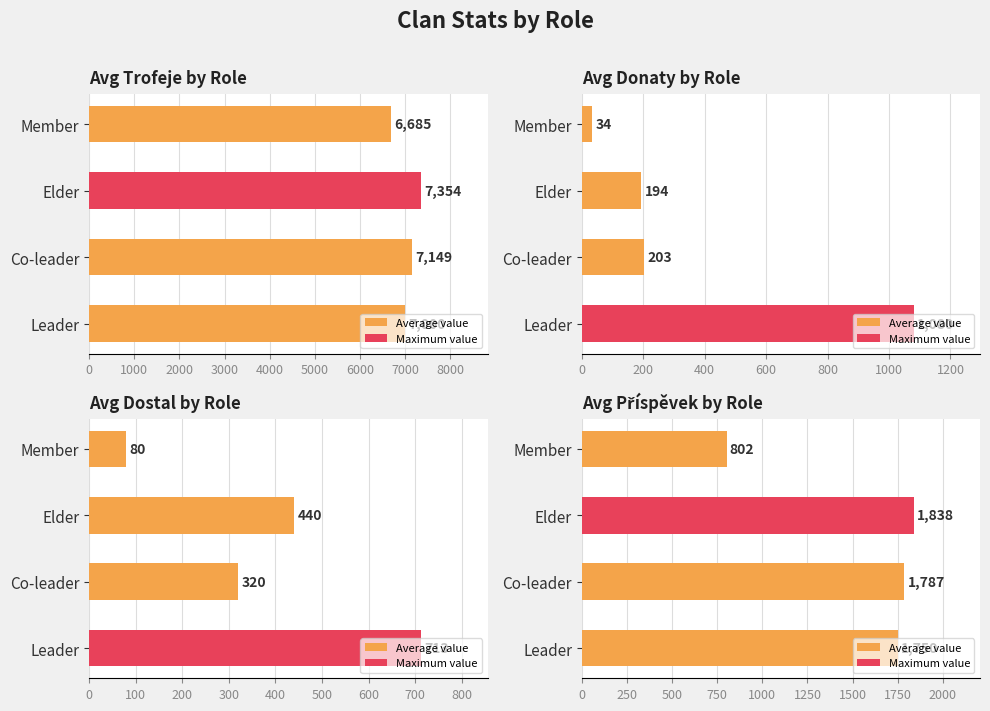

Reading left to right, extract all data points from this chart.

Avg Trofeje by Role: 7000	7149	7354	6685
Avg Donaty by Role: 1080	203	194	34
Avg Dostal by Role: 713	320	440	80
Avg Příspěvek by Role: 1750	1787	1838	802